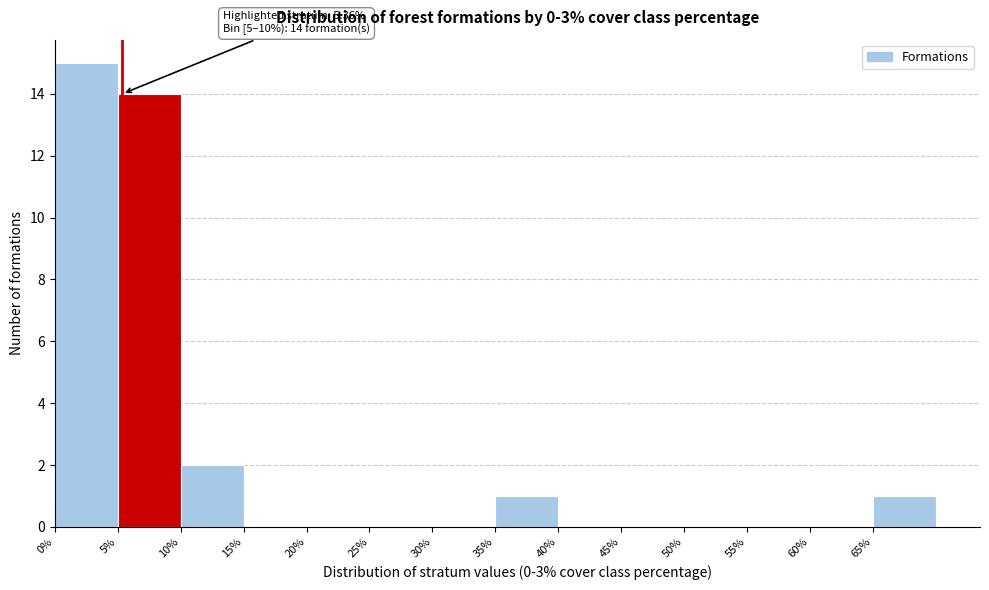

Which range on the x-axis has the tallest bar?

0 to 5